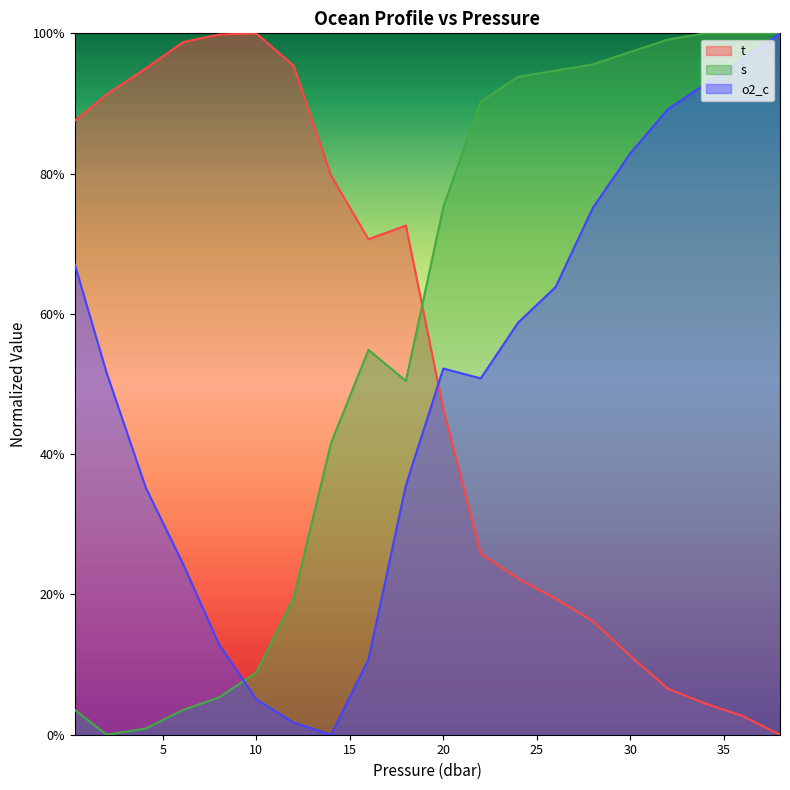

Where is the first local minimum for t?

16.0